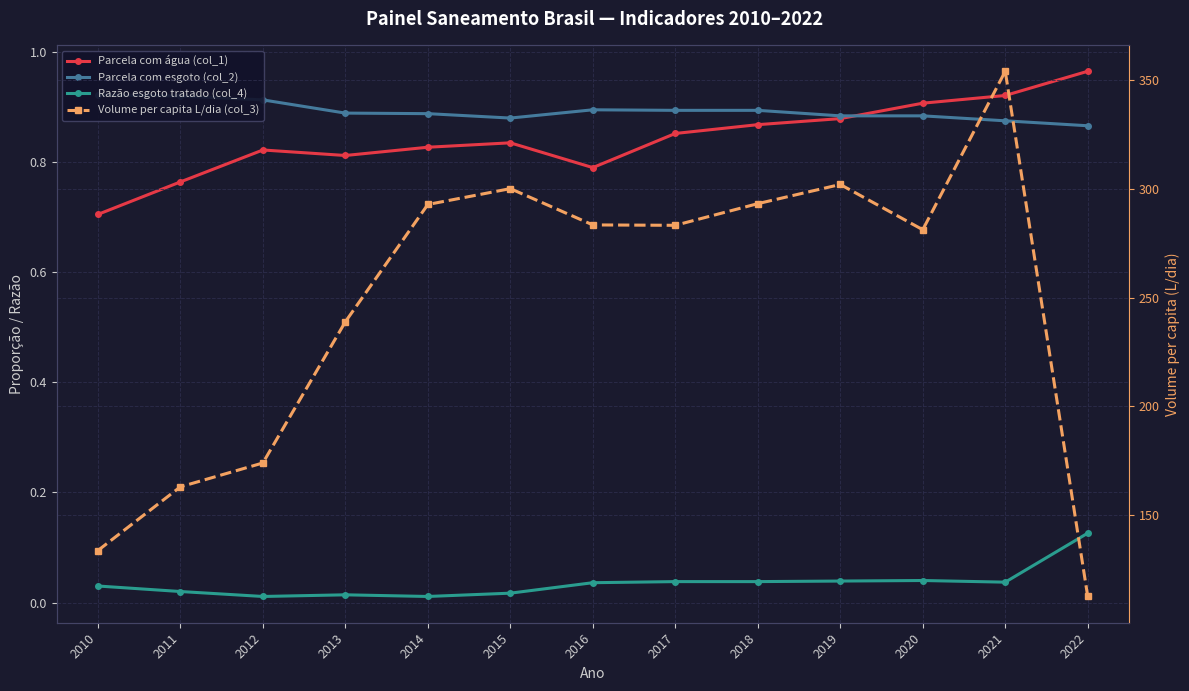

How many interior local valleys does the Parcela com água (col_1) series have?

2